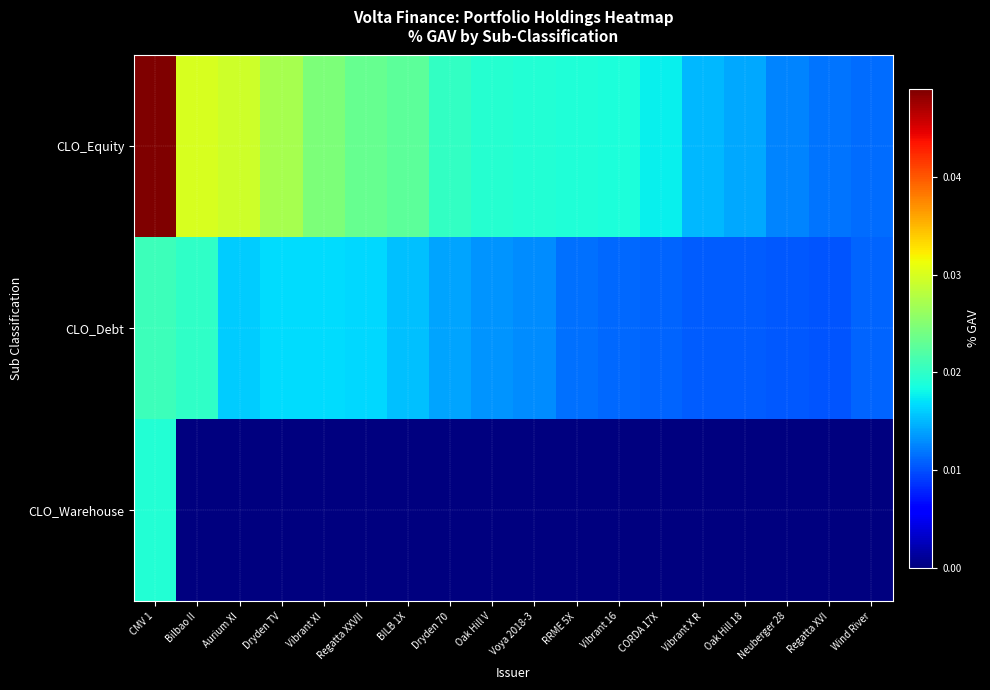

Reading right to left, extract all data points from this chart.

CLO_Equity: Wind River=0.0	Regatta XVI=0.0	Neuberger 28=0.0	Oak Hill 18=0.0	Vibrant X R=0.0	CORDA 17X=0.0	Vibrant 16=0.0	RRME 5X=0.0	Voya 2018-3=0.0	Oak Hill V=0.0	Dryden 70=0.0	BILB 1X=0.0	Regatta XXVII=0.0	Vibrant XI=0.0	Dryden TV=0.0	Aurium XI=0.0	Bilbao II=0.0	CMV 1=0.0
CLO_Debt: Wind River=0.0	Regatta XVI=0.0	Neuberger 28=0.0	Oak Hill 18=0.0	Vibrant X R=0.0	CORDA 17X=0.0	Vibrant 16=0.0	RRME 5X=0.0	Voya 2018-3=0.0	Oak Hill V=0.0	Dryden 70=0.0	BILB 1X=0.0	Regatta XXVII=0.0	Vibrant XI=0.0	Dryden TV=0.0	Aurium XI=0.0	Bilbao II=0.0	CMV 1=0.0
CLO_Warehouse: Wind River=0.0	Regatta XVI=0.0	Neuberger 28=0.0	Oak Hill 18=0.0	Vibrant X R=0.0	CORDA 17X=0.0	Vibrant 16=0.0	RRME 5X=0.0	Voya 2018-3=0.0	Oak Hill V=0.0	Dryden 70=0.0	BILB 1X=0.0	Regatta XXVII=0.0	Vibrant XI=0.0	Dryden TV=0.0	Aurium XI=0.0	Bilbao II=0.0	CMV 1=0.0